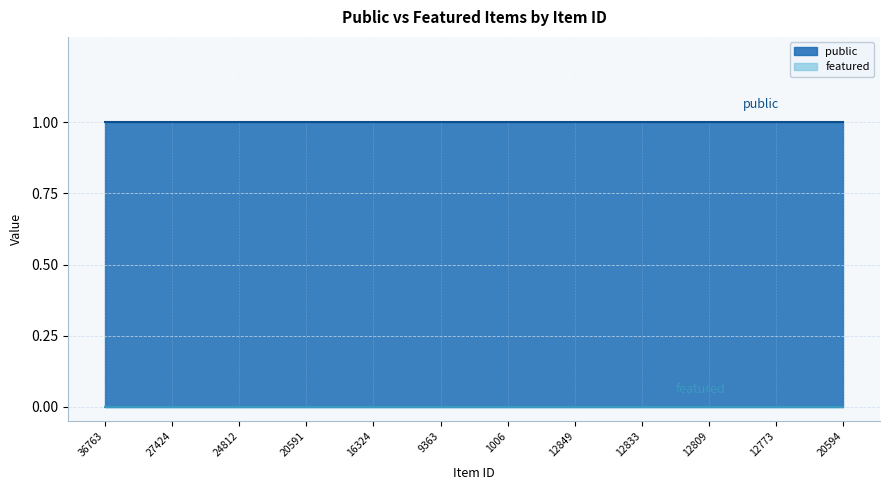

How many lines are shown in the chart?

2